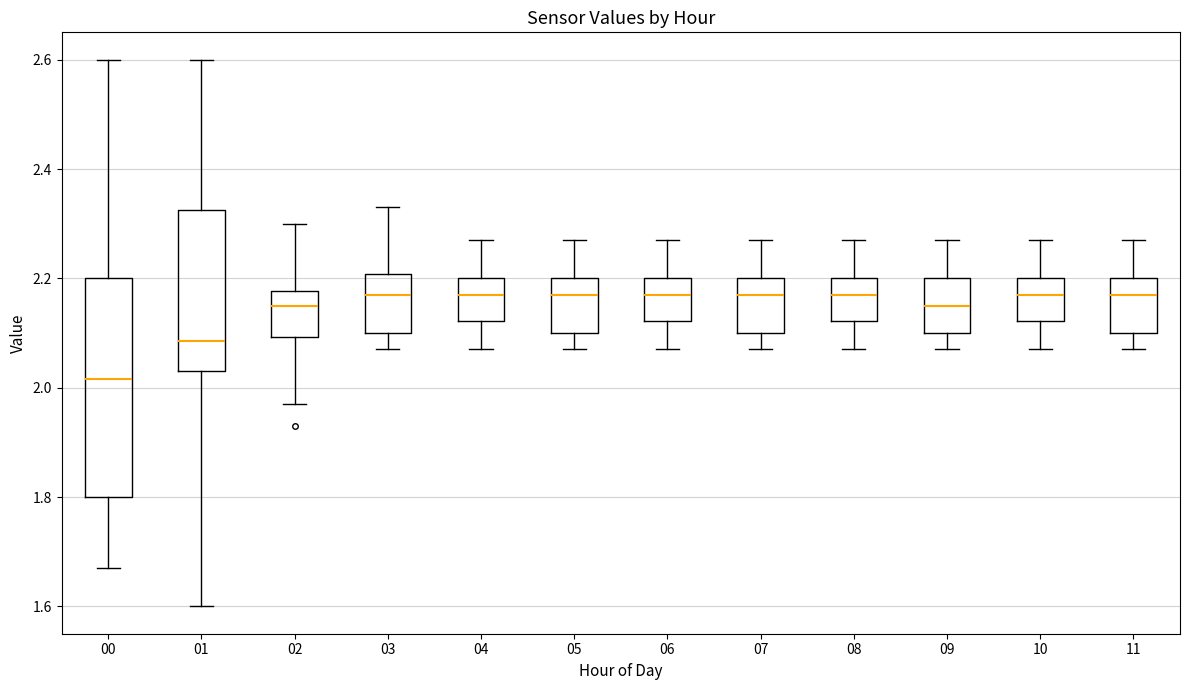

Where is the upper edge of the box at x = 01 on the y-axis? The values are not printed on the chart, so give them approximately, as read against the axis.

2.32